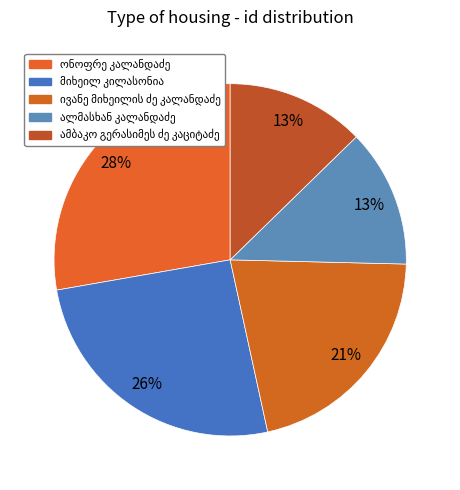

What is the change in value from მიხეილ კილასონია to ალმასხან კალანდაძე?

-3960